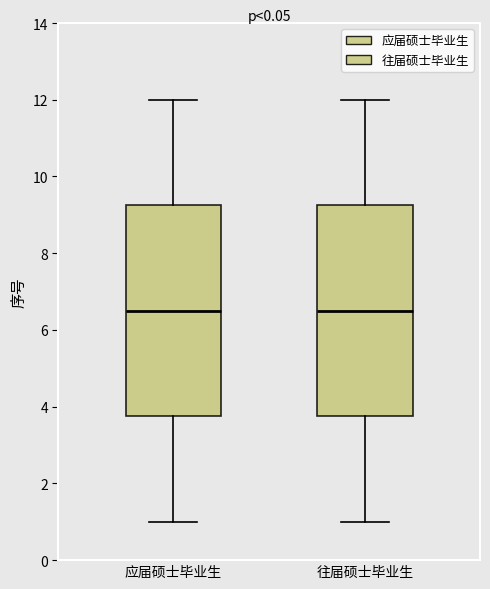

Reading left to right, transcribe this box plot: for each box, give where its median line is, the range the box spans, and where its two whiskers end, as read against the y-axis. The values are not printed on the chart, so give them approximately, as read against the axis.

应届硕士毕业生: median 6.6, box 3.8 to 9.2, whiskers 1.0 to 12.0
往届硕士毕业生: median 6.6, box 3.8 to 9.2, whiskers 1.0 to 12.0